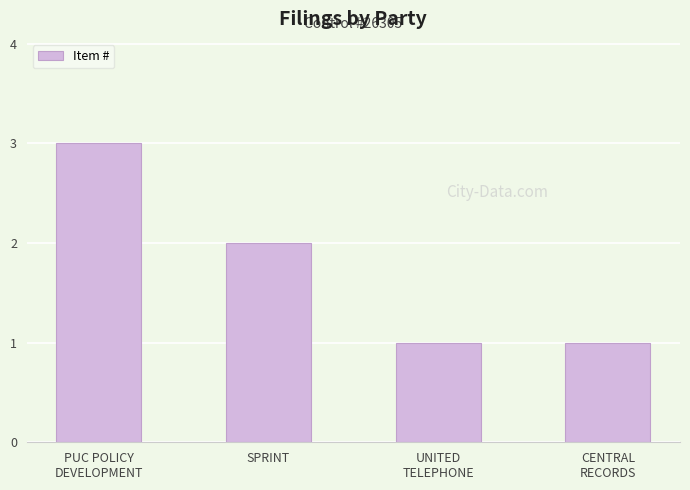

Reading right to left, extract all data points from this chart.

1	1	2	3